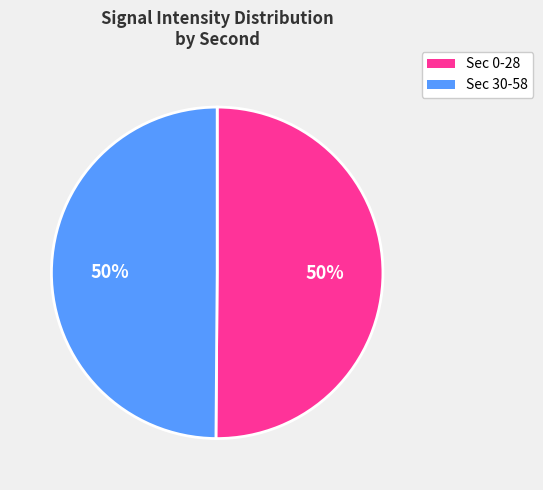

To the nearest percent, what is the average slice percentage?

50%